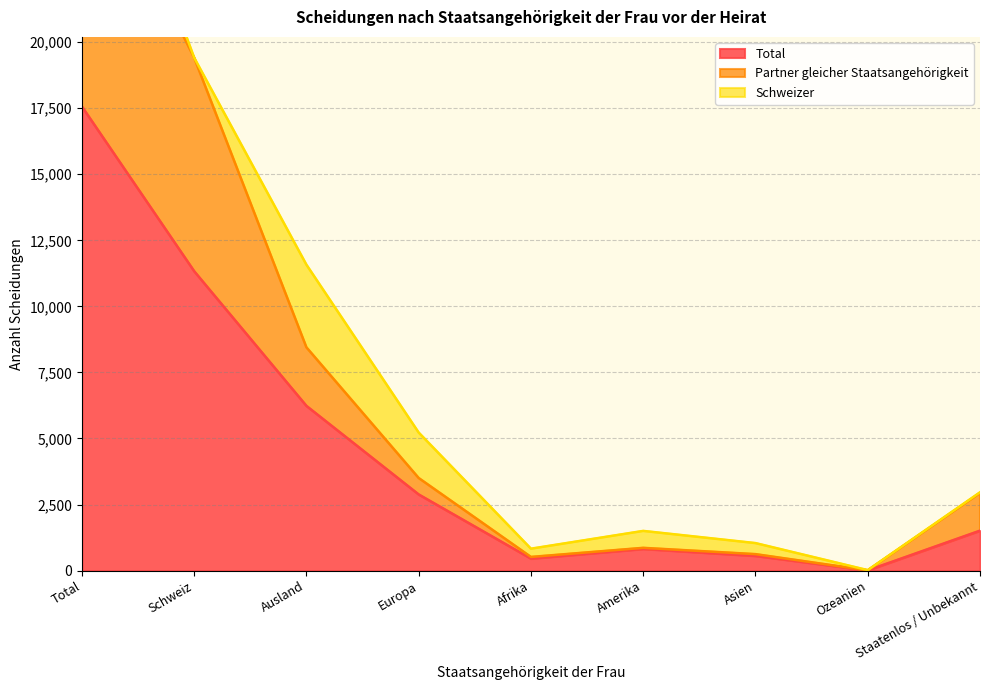

True or false: Total has a value of 6234 at Ausland.

True